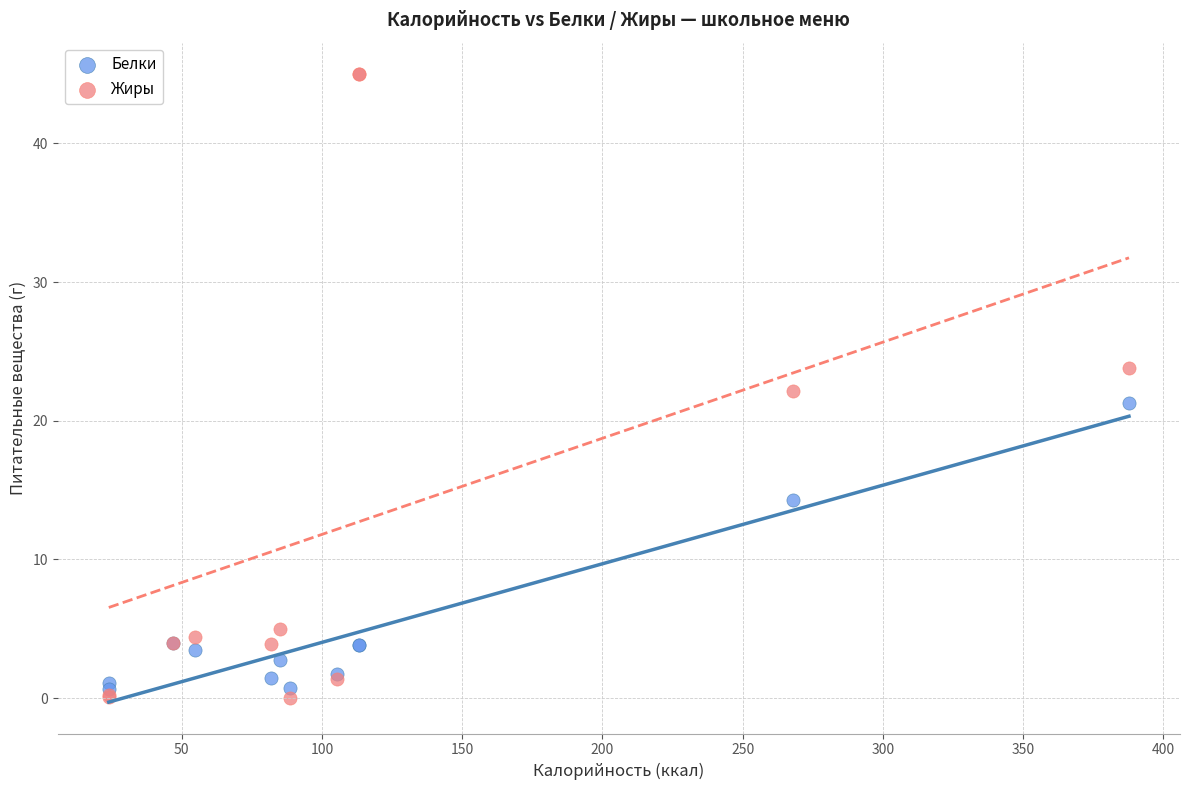

In the Белки series, what Y value is closest to 10?

14.3